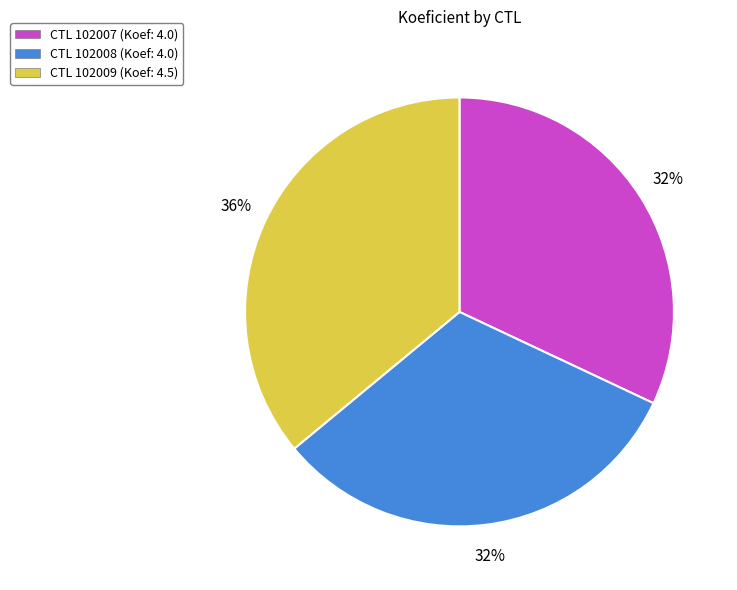

What percentage is the CTL 102007 (Koef: 4.0) slice, to the nearest percent?

32%